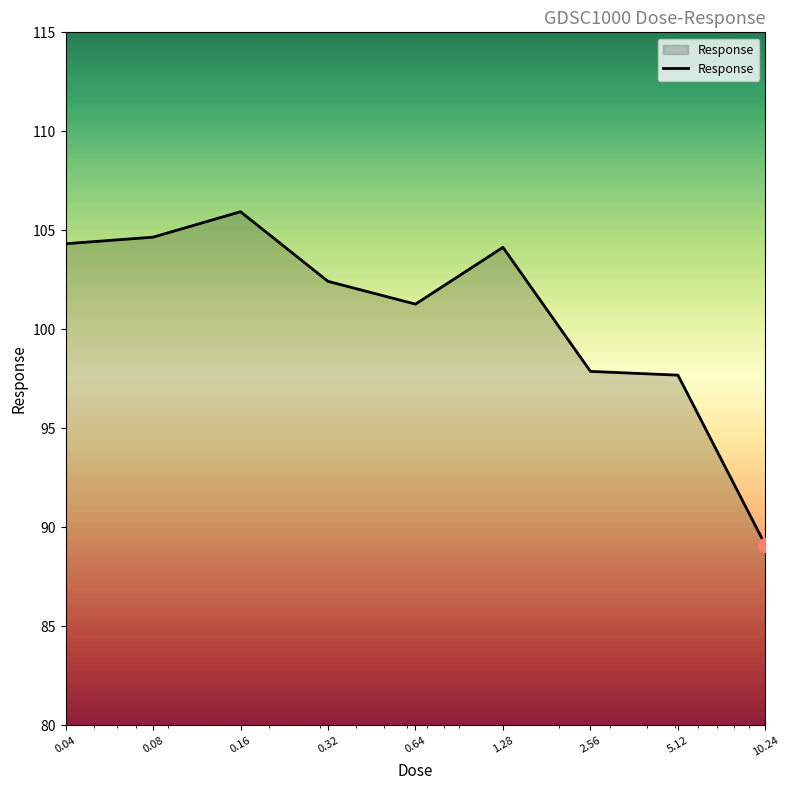

What is the difference between the maximum and minimum values?

16.8